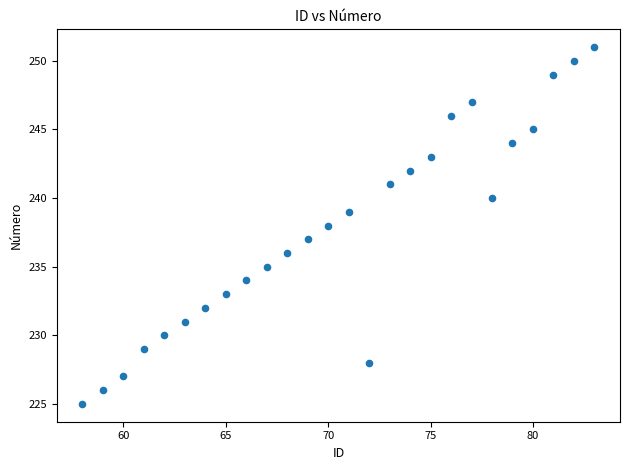

What is the range of Y values (max minus min)?

26